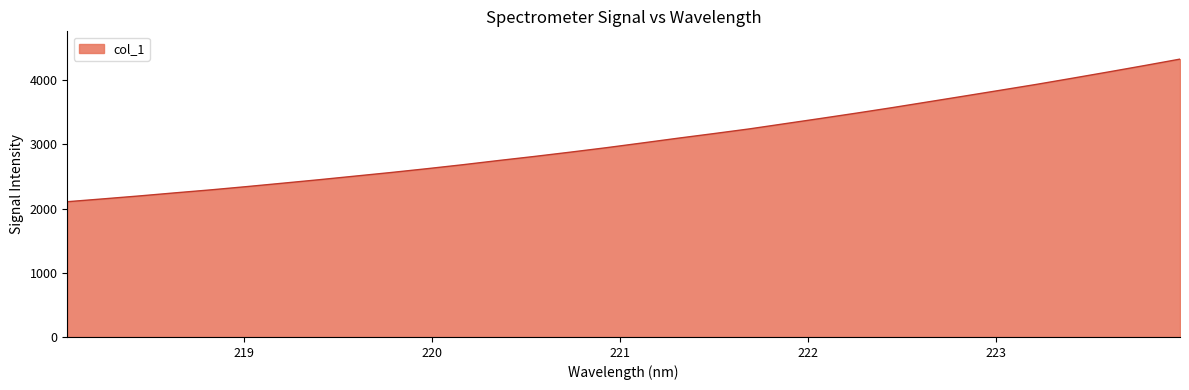

What is the difference between the maximum and minimum values?

2222.4